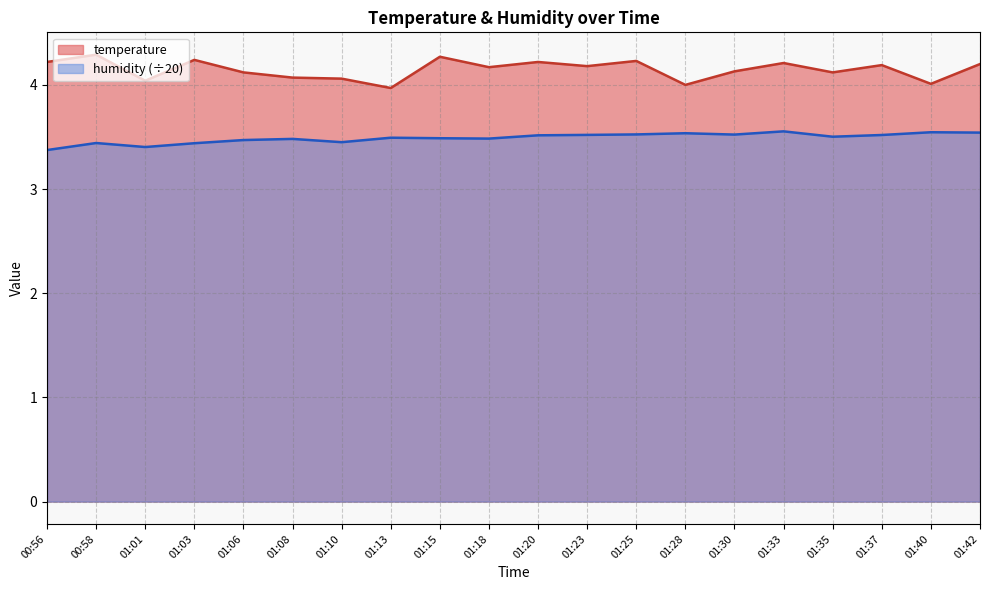

True or false: temperature and humidity cross at least once.

False